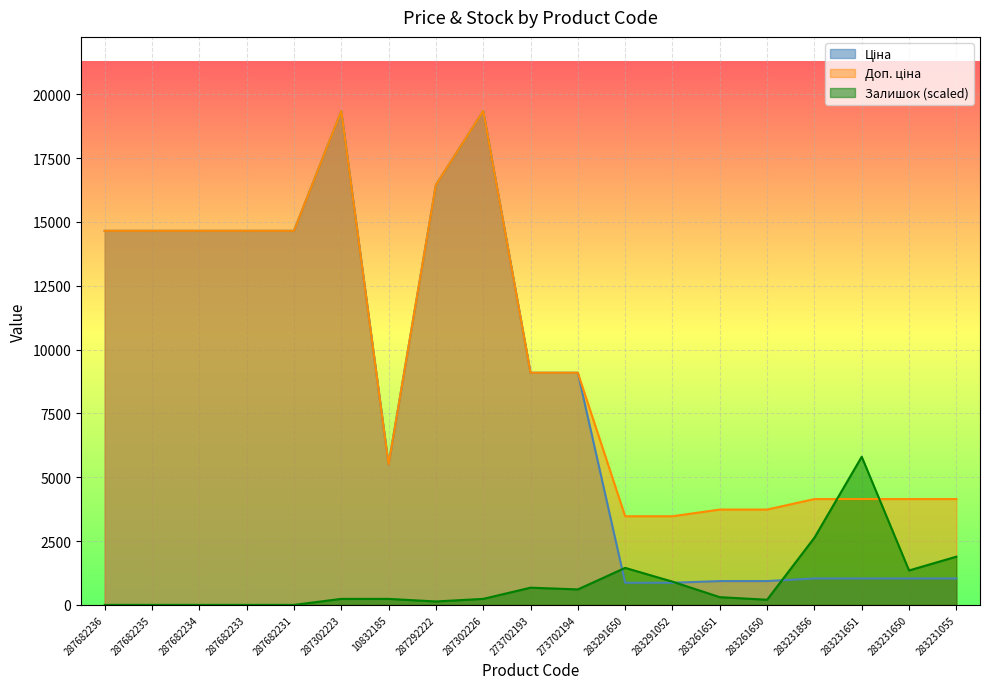

What is the label of the 13th point from the right?

10832185